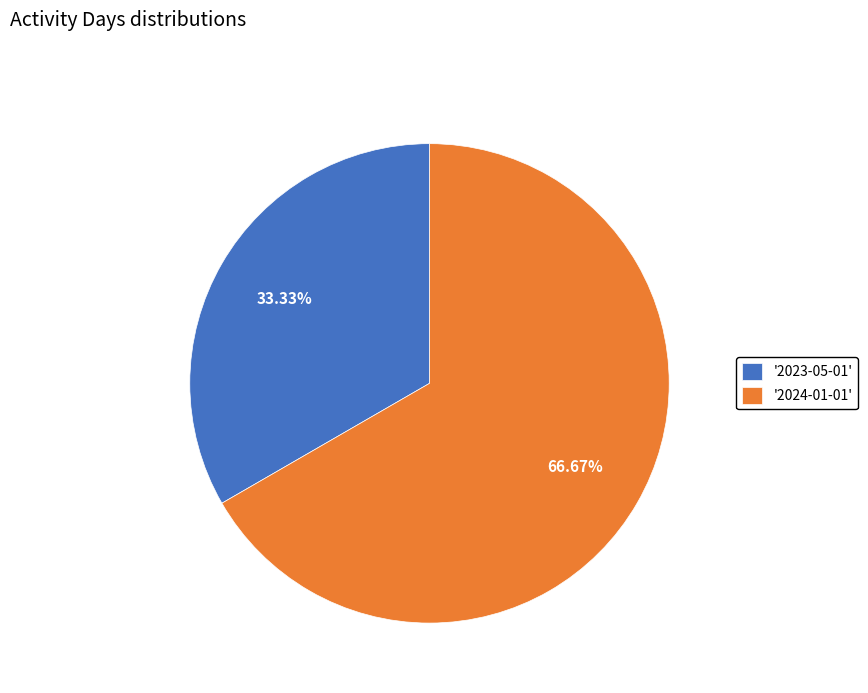

Rank the categories by value from lowest to highest.

'2023-05-01', '2024-01-01'